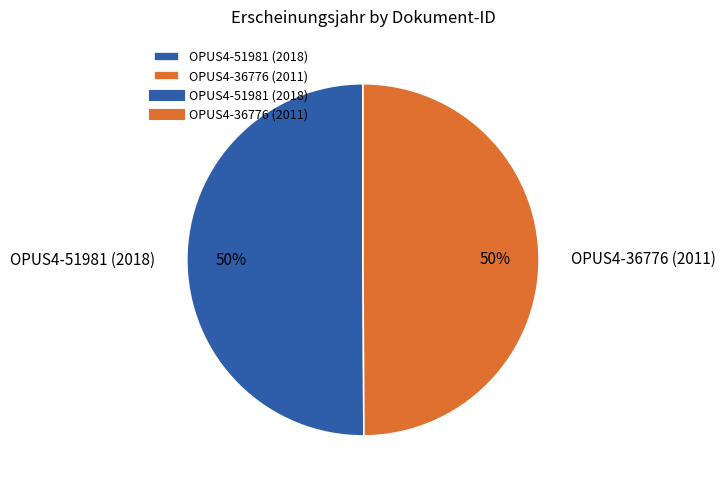

Combined, do OPUS4-36776 (2011) and OPUS4-51981 (2018) account for over 50%?

Yes